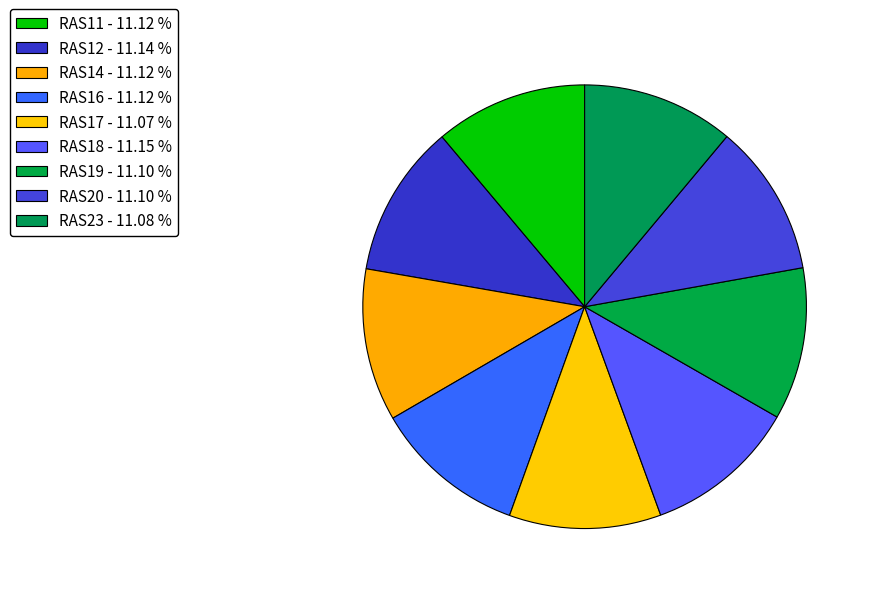

How many slices are in this pie chart?

9